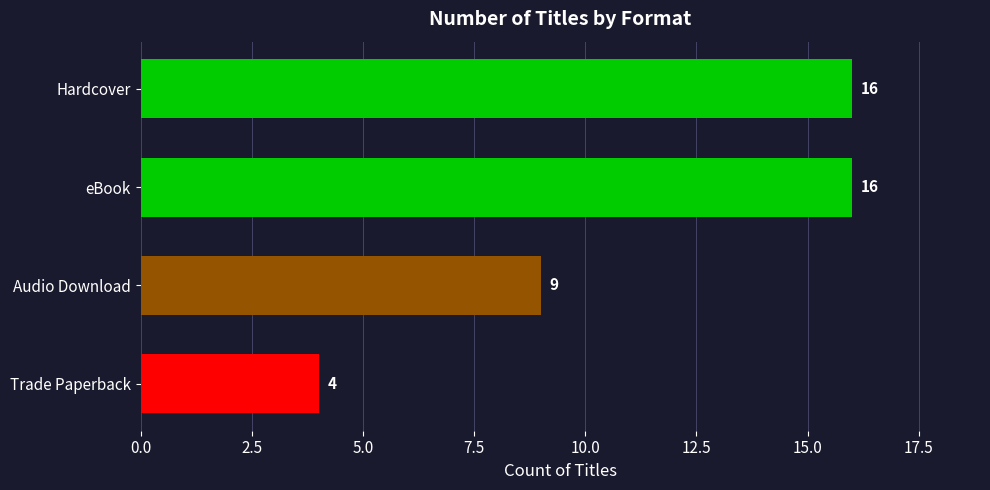

What is the sum of the values at Trade Paperback and Hardcover?

20